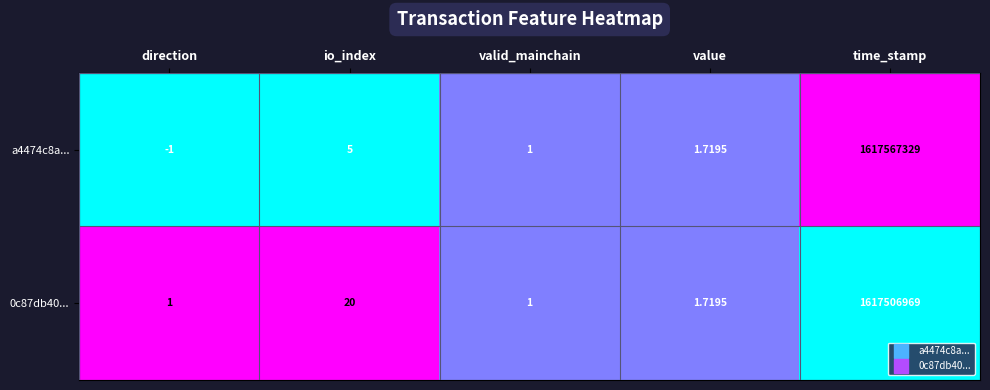

Is the value of 0c87db40... at value greater than the value of a4474c8a... at time_stamp?

No